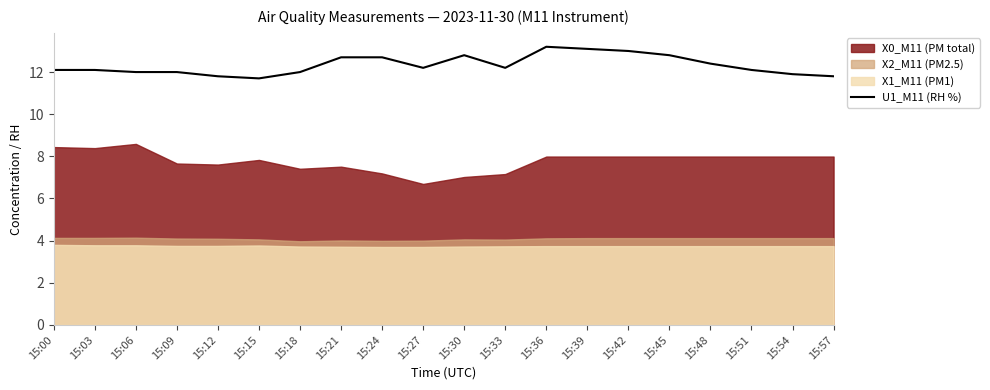

How many points are higher than both their immediate neighbors (excluding endpoints)?

2